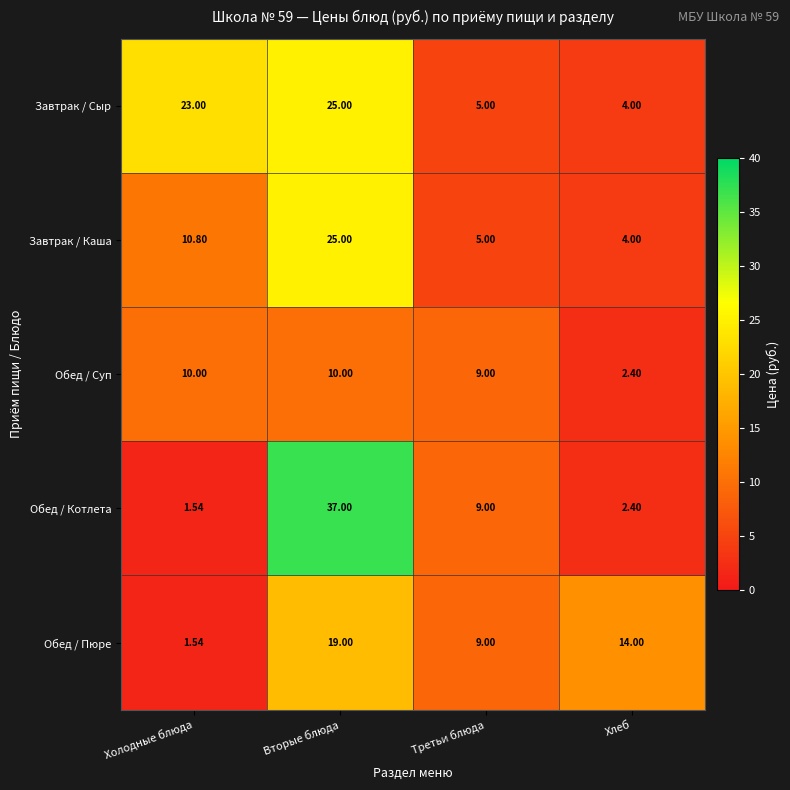

Which label corresponds to the largest value in the chart?

Вторые блюда